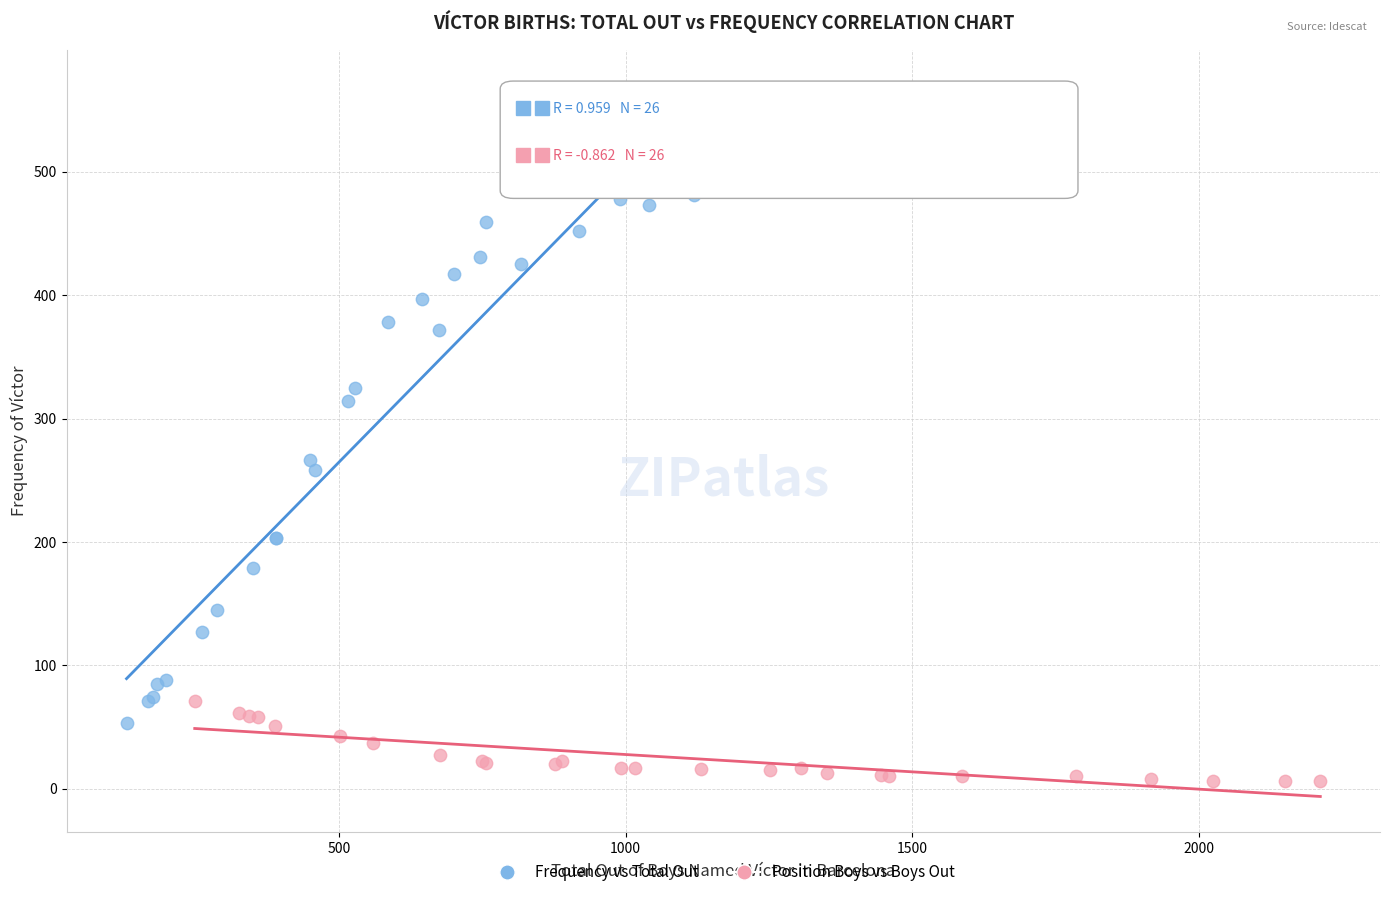

Which series reaches the maximum Y coordinate?

Frequency vs Total Out